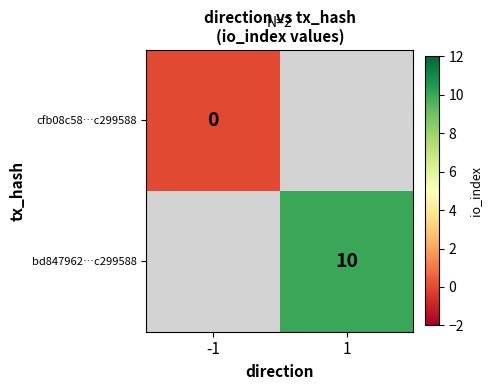

Is the value of cfb08c58…c299588 at -1 greater than the value of bd847962…c299588 at 1?

No